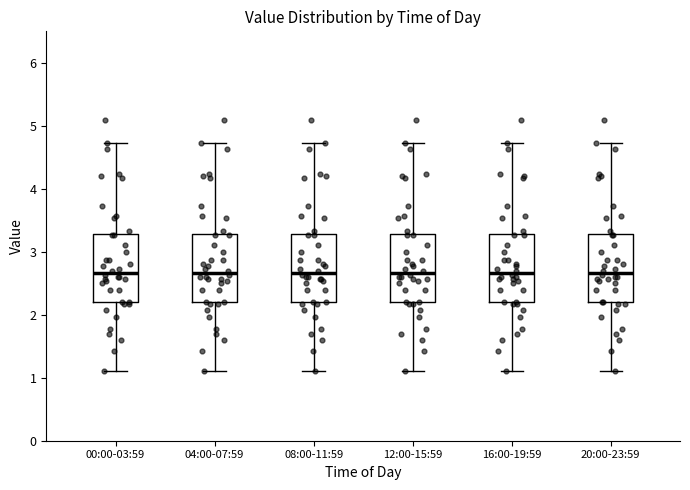

Reading left to right, transcribe this box plot: for each box, give where its median line is, the range the box spans, and where its two whiskers end, as read against the y-axis. The values are not printed on the chart, so give them approximately, as read against the axis.

00:00-03:59: median 2.7, box 2.2 to 3.3, whiskers 1.1 to 4.7
04:00-07:59: median 2.7, box 2.2 to 3.3, whiskers 1.1 to 4.7
08:00-11:59: median 2.7, box 2.2 to 3.3, whiskers 1.1 to 4.7
12:00-15:59: median 2.7, box 2.2 to 3.3, whiskers 1.1 to 4.7
16:00-19:59: median 2.7, box 2.2 to 3.3, whiskers 1.1 to 4.7
20:00-23:59: median 2.7, box 2.2 to 3.3, whiskers 1.1 to 4.7